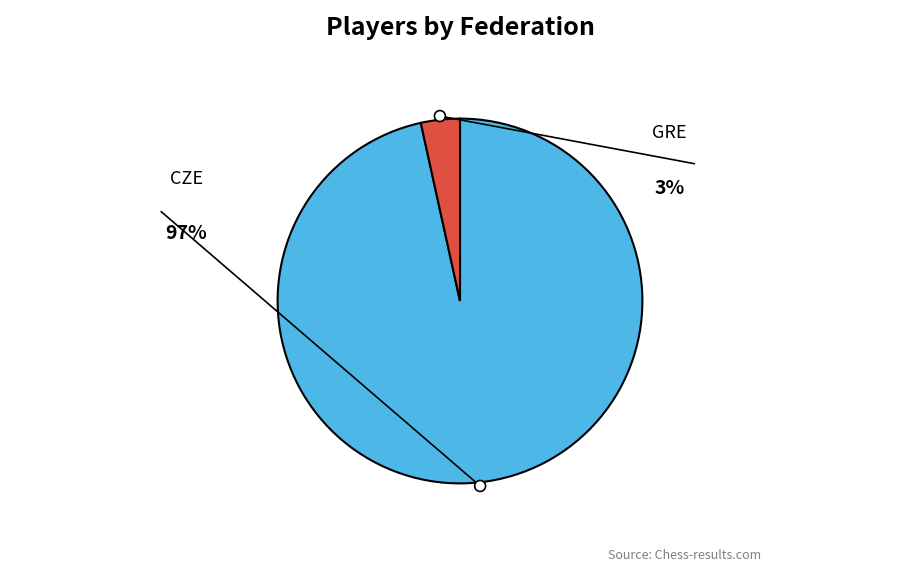

What is the total percentage of CZE and GRE?

100.0%